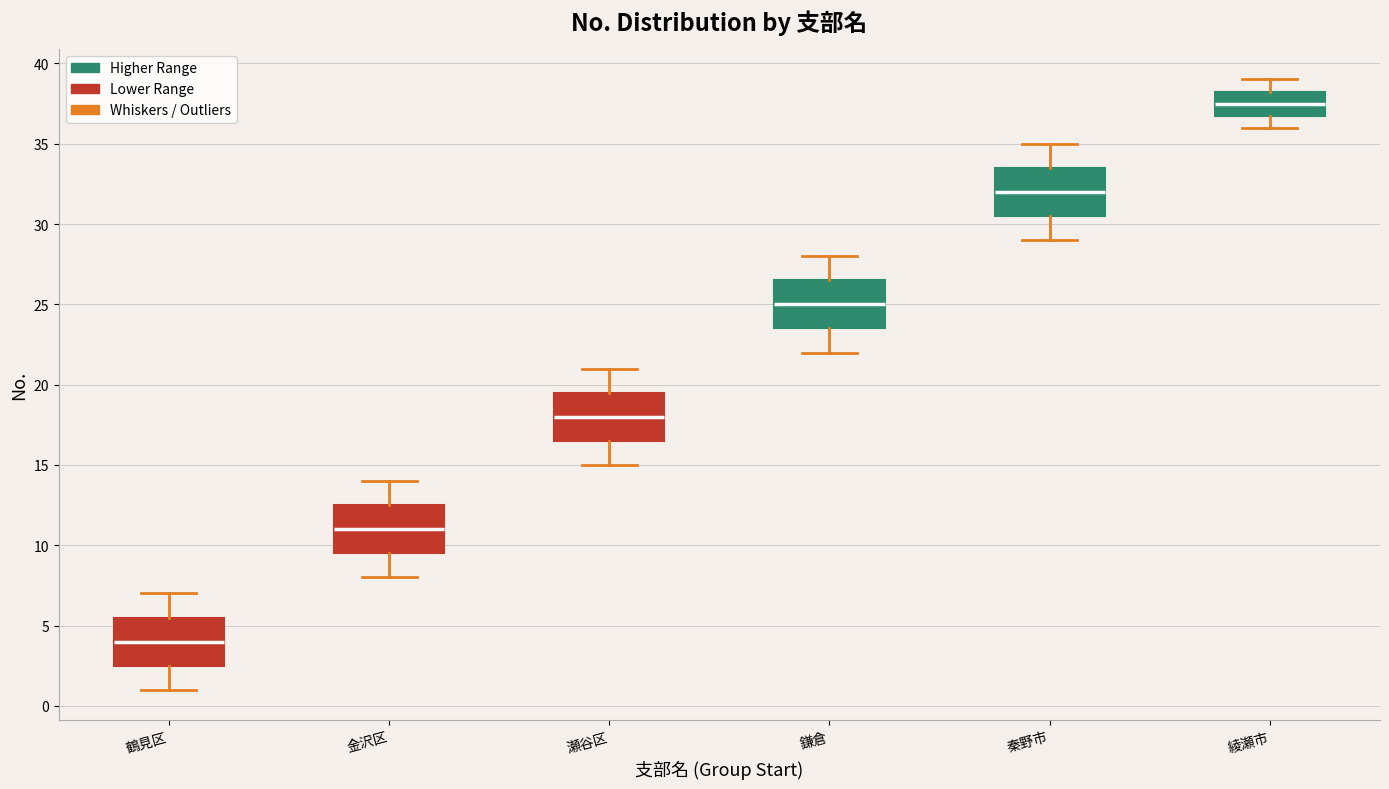

Which box has the highest median line?

綾瀬市